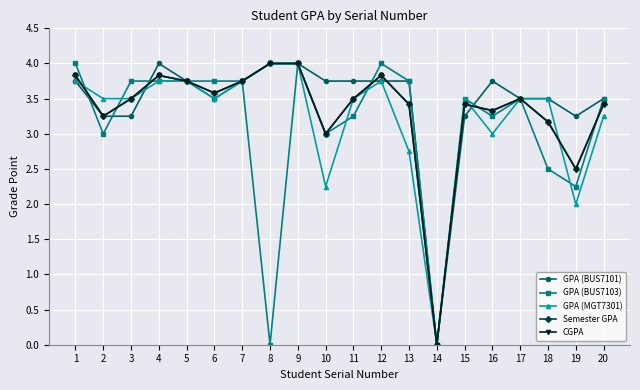

How many values in the CGPA series are below 3?

2